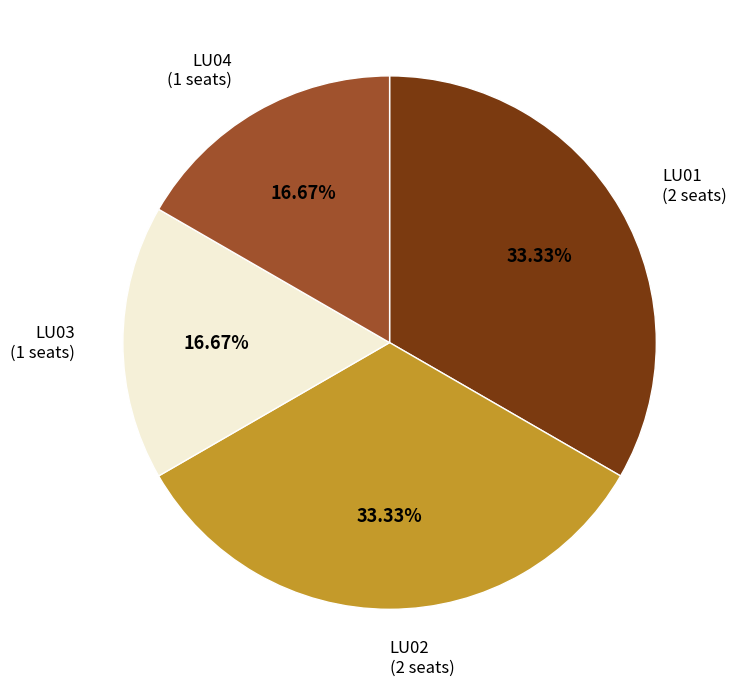

Is there a majority slice in this chart?

No